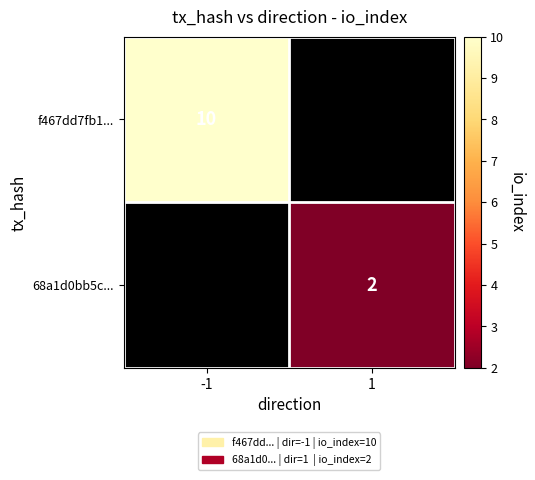

True or false: 68a1d0bb5c... has a value of 3 at 1.

False